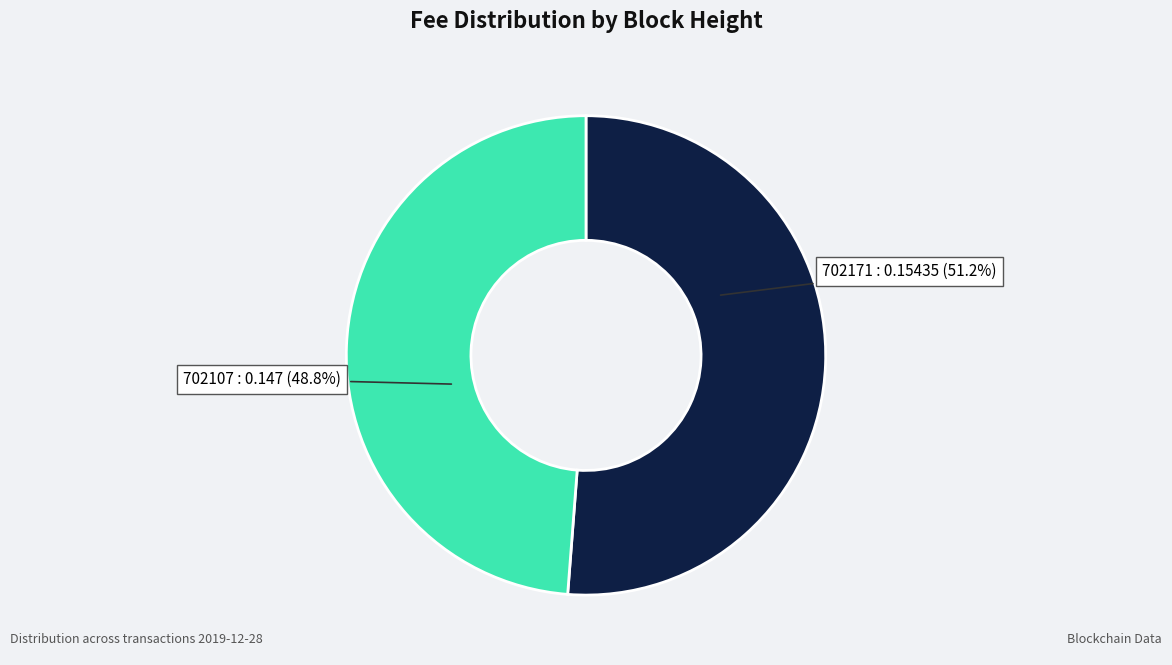

Combined, what portion of the pie is 702107 and 702171?

100.0%